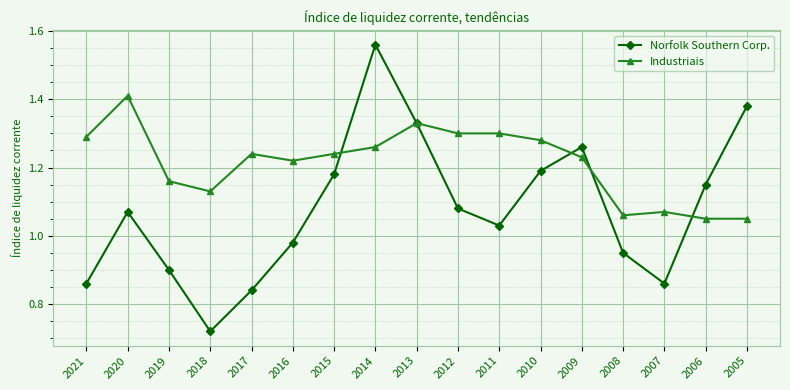

What are all the series names shown in the legend?

Norfolk Southern Corp., Industriais